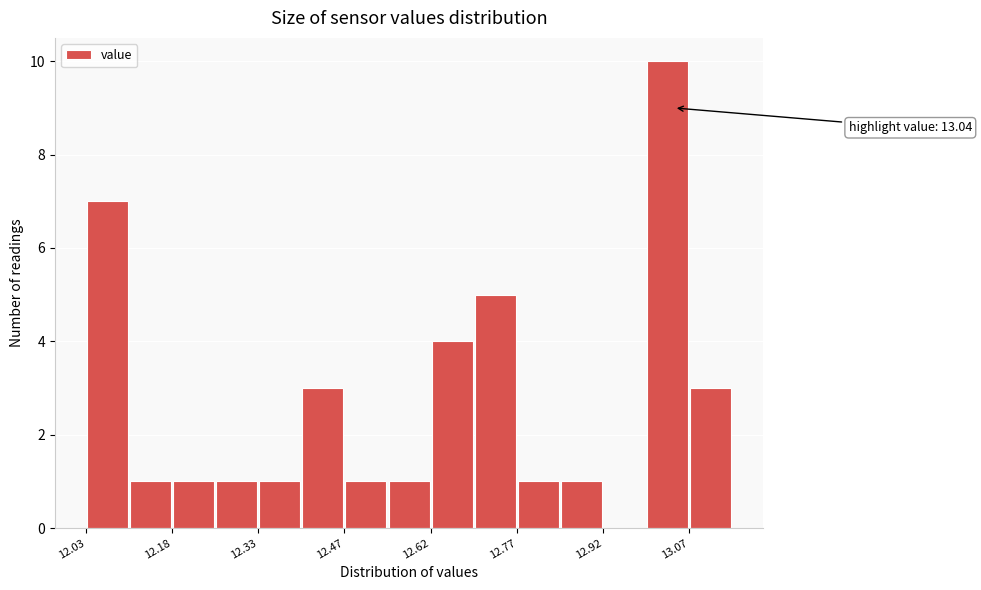

Read against the x-axis, roughly where is the centre of the tallest bar?

13.02